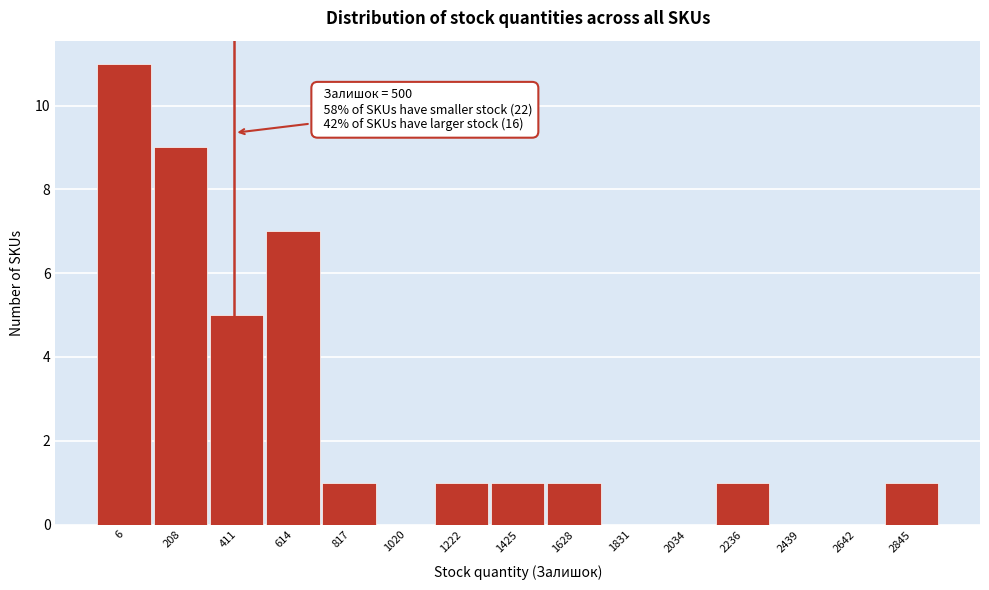

Reading left to right, transcribe all the data shown in this chart.

6=11	208=9	411=5	614=7	817=1	1020=0	1222=1	1425=1	1628=1	1831=0	2034=0	2236=1	2439=0	2642=0	2845=1